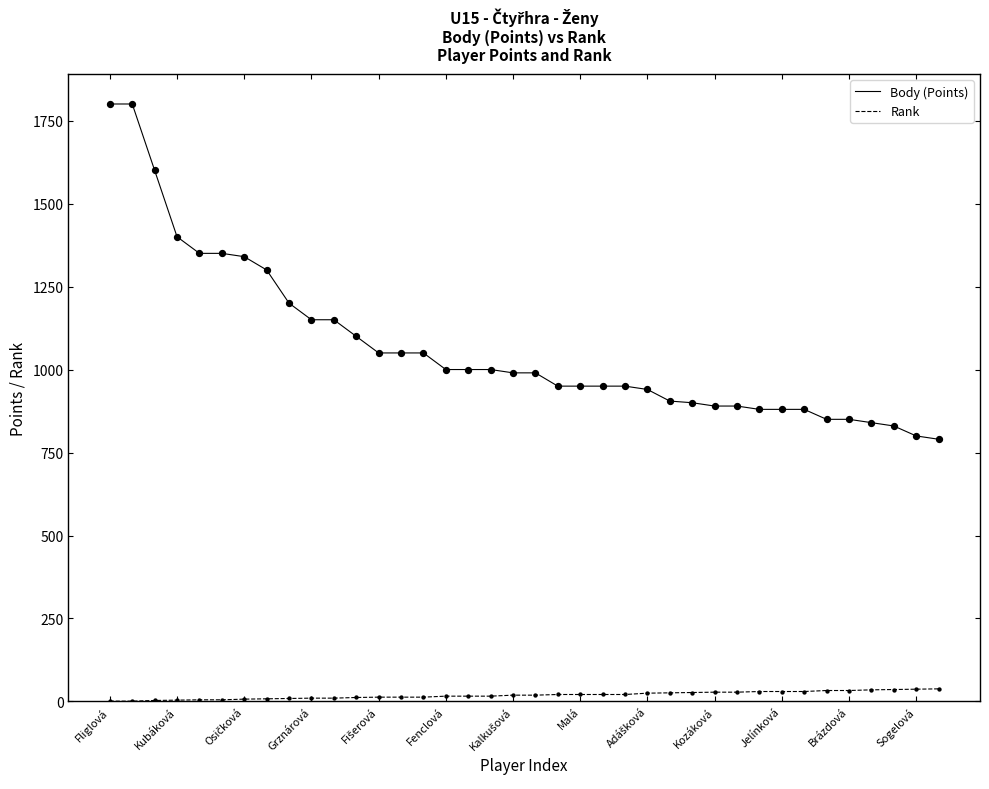

Which series has the largest range (max minus min)?

Body (Points)